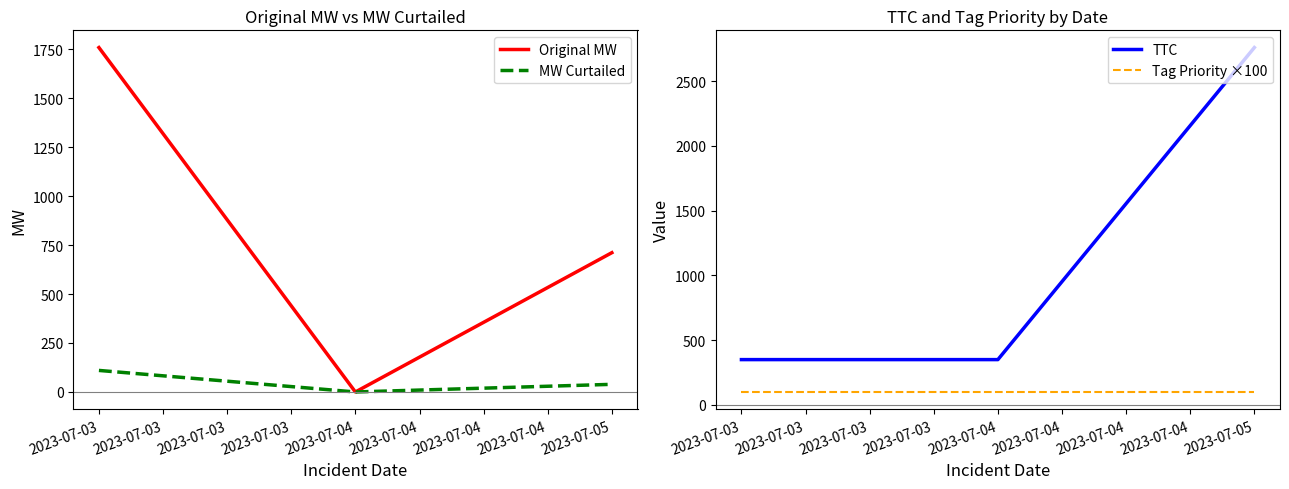

What are all the series names shown in the legend?

Original MW, MW Curtailed, TTC, Tag Priority ×100